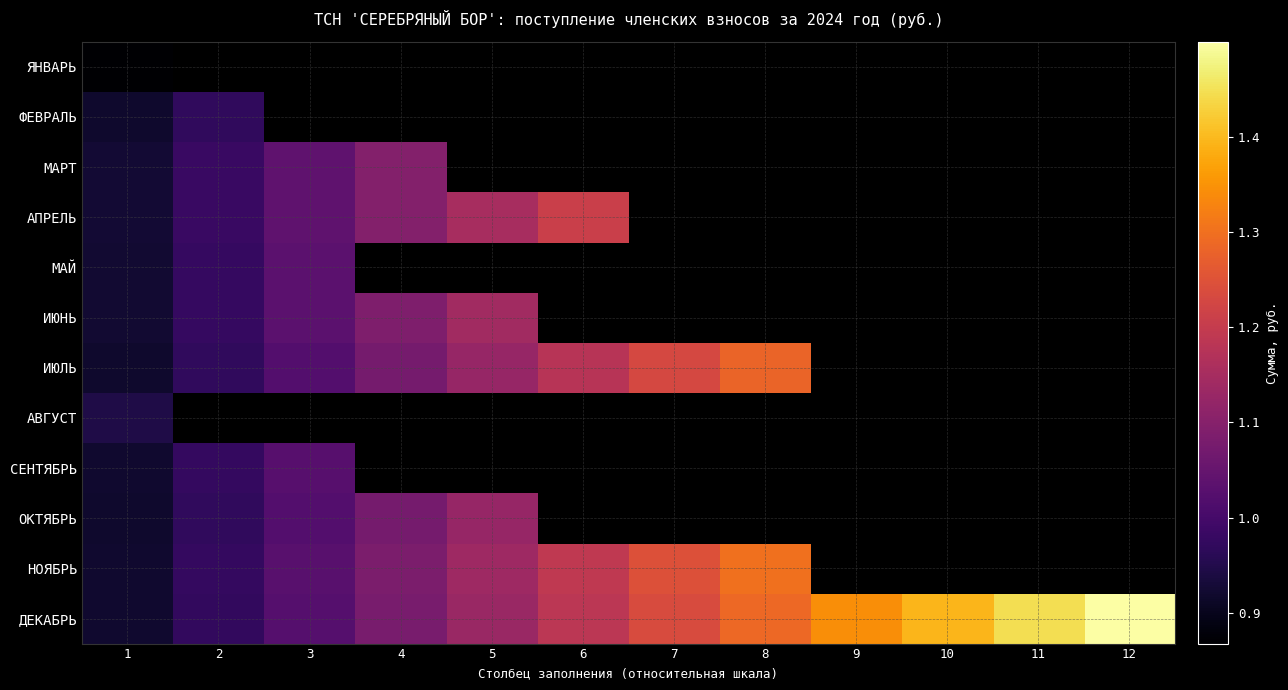

At how many categories does at least one series exceed 160718?

12